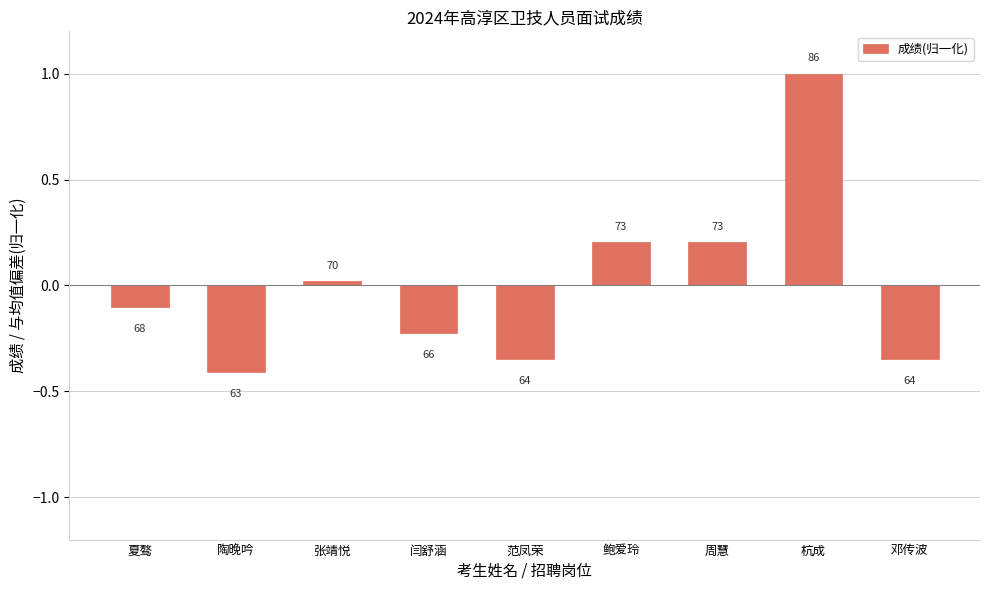

How many bars are there in total?

9